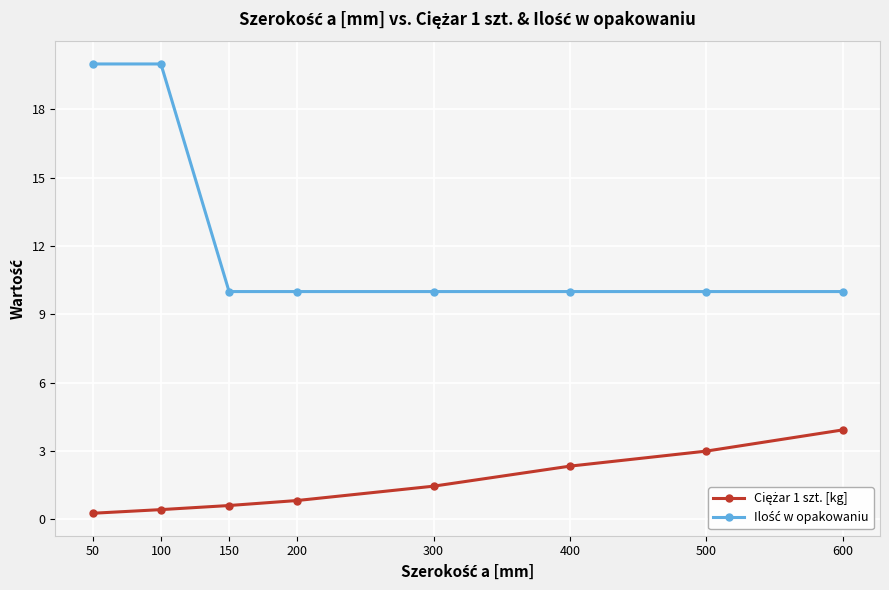

At how many categories does at least one series exceed 6?

8